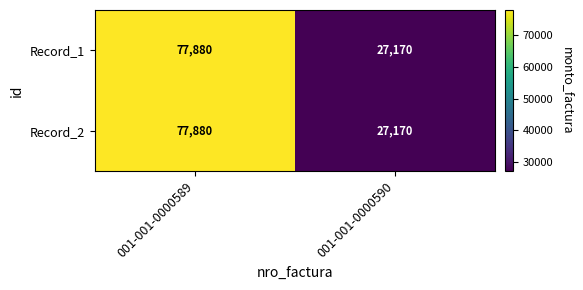

True or false: Record_2 has a value of 39173 at 001-001-0000589.

False